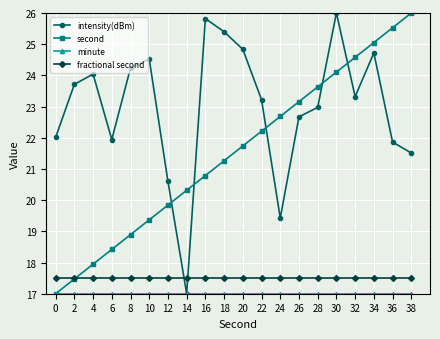

What is the maximum value shown in the chart?

26.0